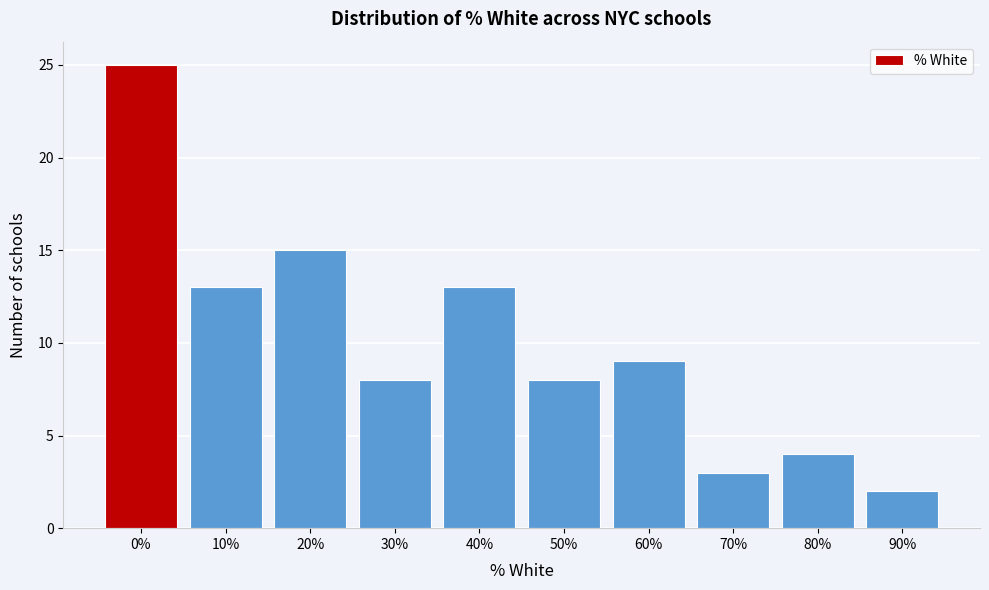

Reading left to right, what are all the values shown in this chart?

0%=25	10%=13	20%=15	30%=8	40%=13	50%=8	60%=9	70%=3	80%=4	90%=2